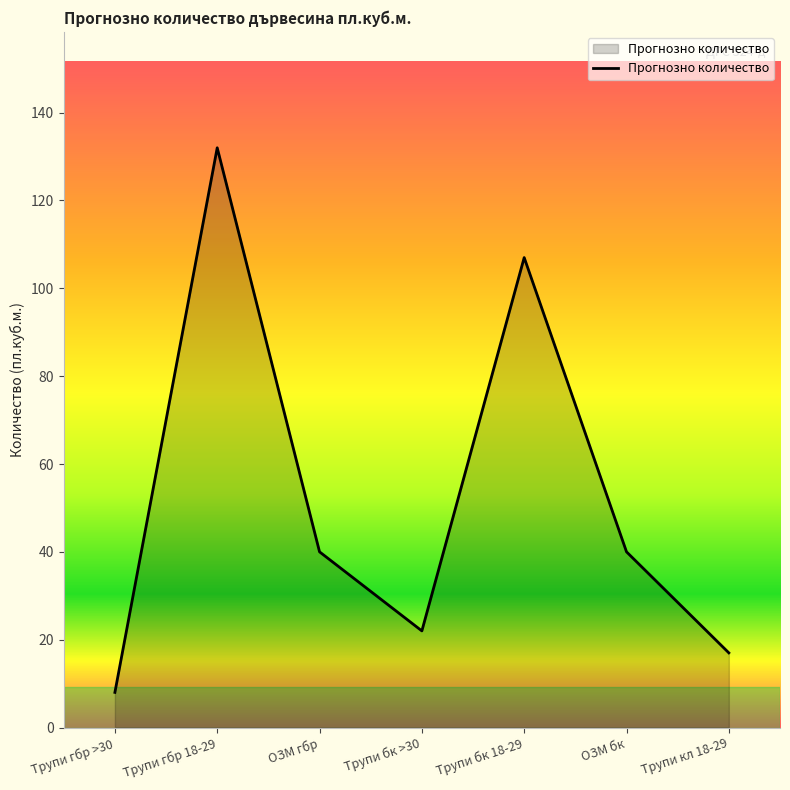

Read the value at ОЗМ бк.

40